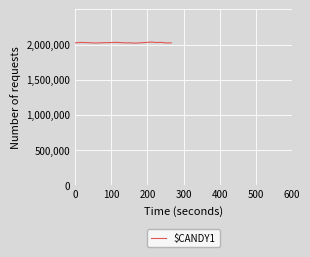

What is the greatest value displayed?

2036960